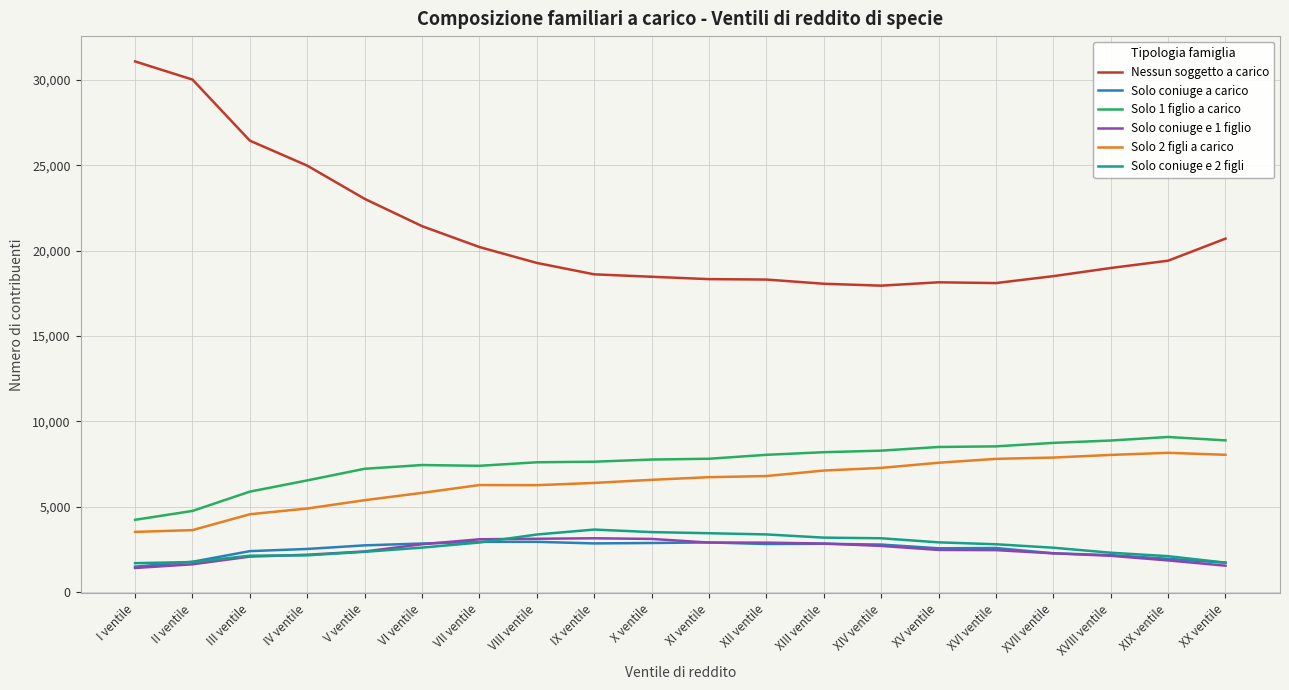

What is the smallest value displayed?

1405